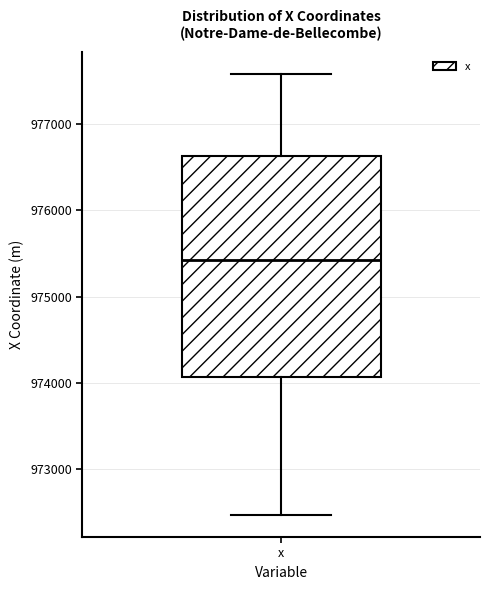

Transcribe this box plot: give where the median line is, the range the box spans, and where the two whiskers end, as read against the y-axis. The values are not printed on the chart, so give them approximately, as read against the axis.

median 975400, box 974100 to 976600, whiskers 972500 to 977600